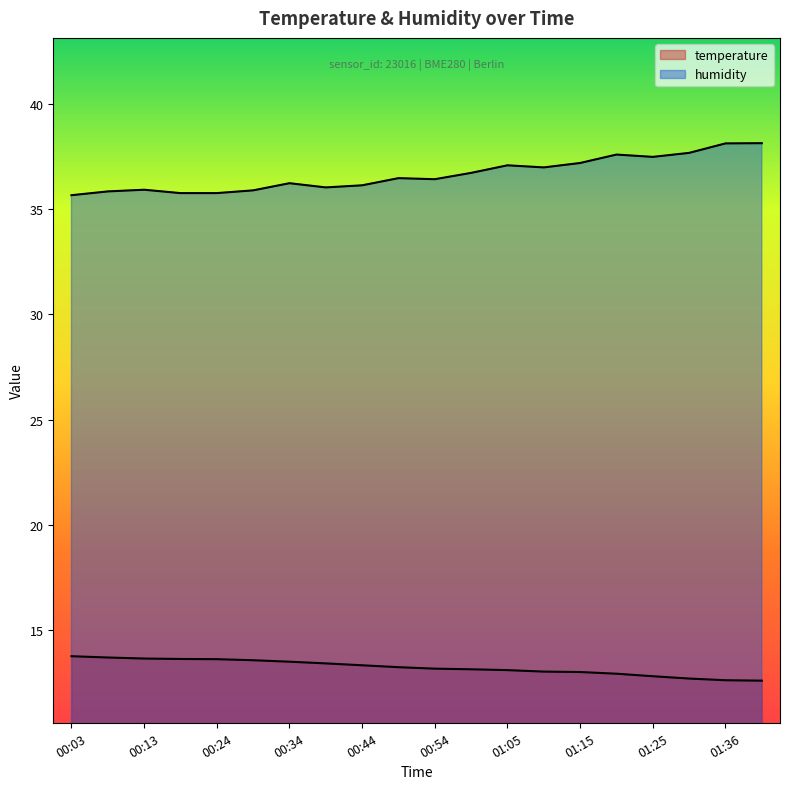

True or false: humidity and temperature intersect in this chart.

False